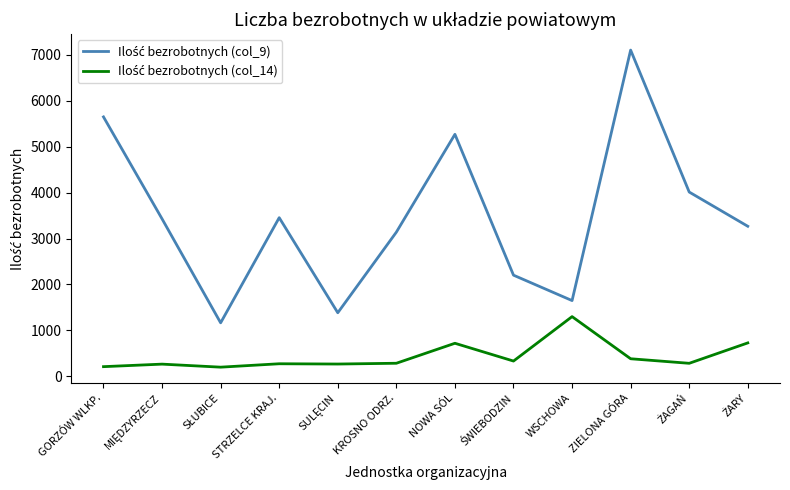

At which category is the sum across all series the highest?

ZIELONA GÓRA